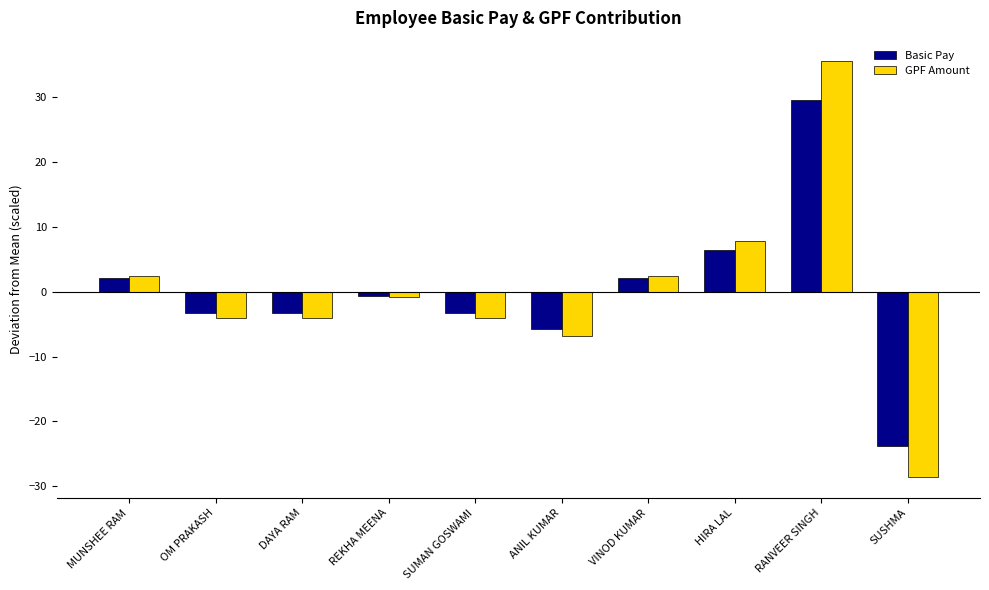

At which category is the sum across all series the highest?

RANVEER SINGH